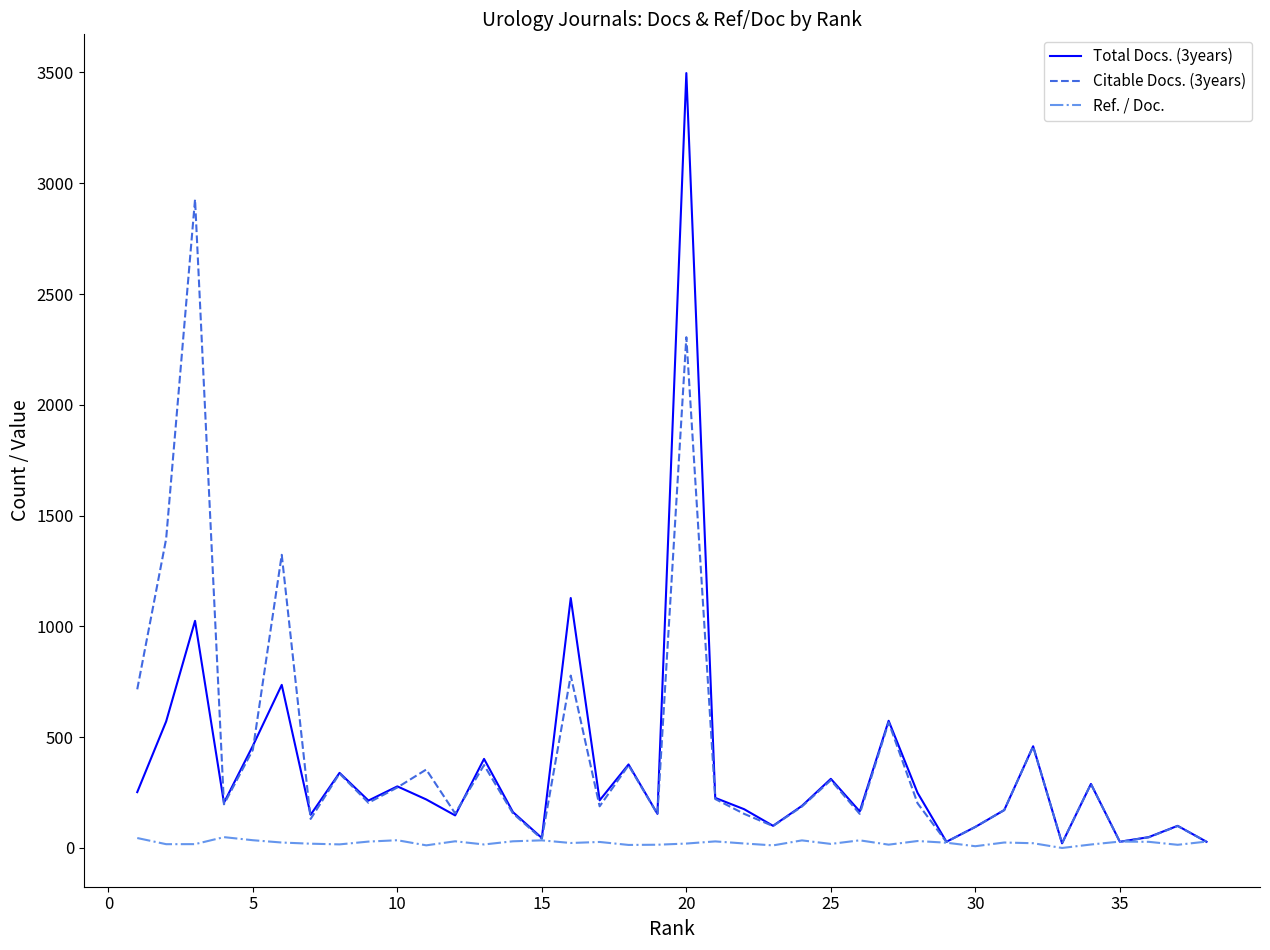

List the series in order of their peak value, lowest first.

Ref. / Doc., Citable Docs. (3years), Total Docs. (3years)